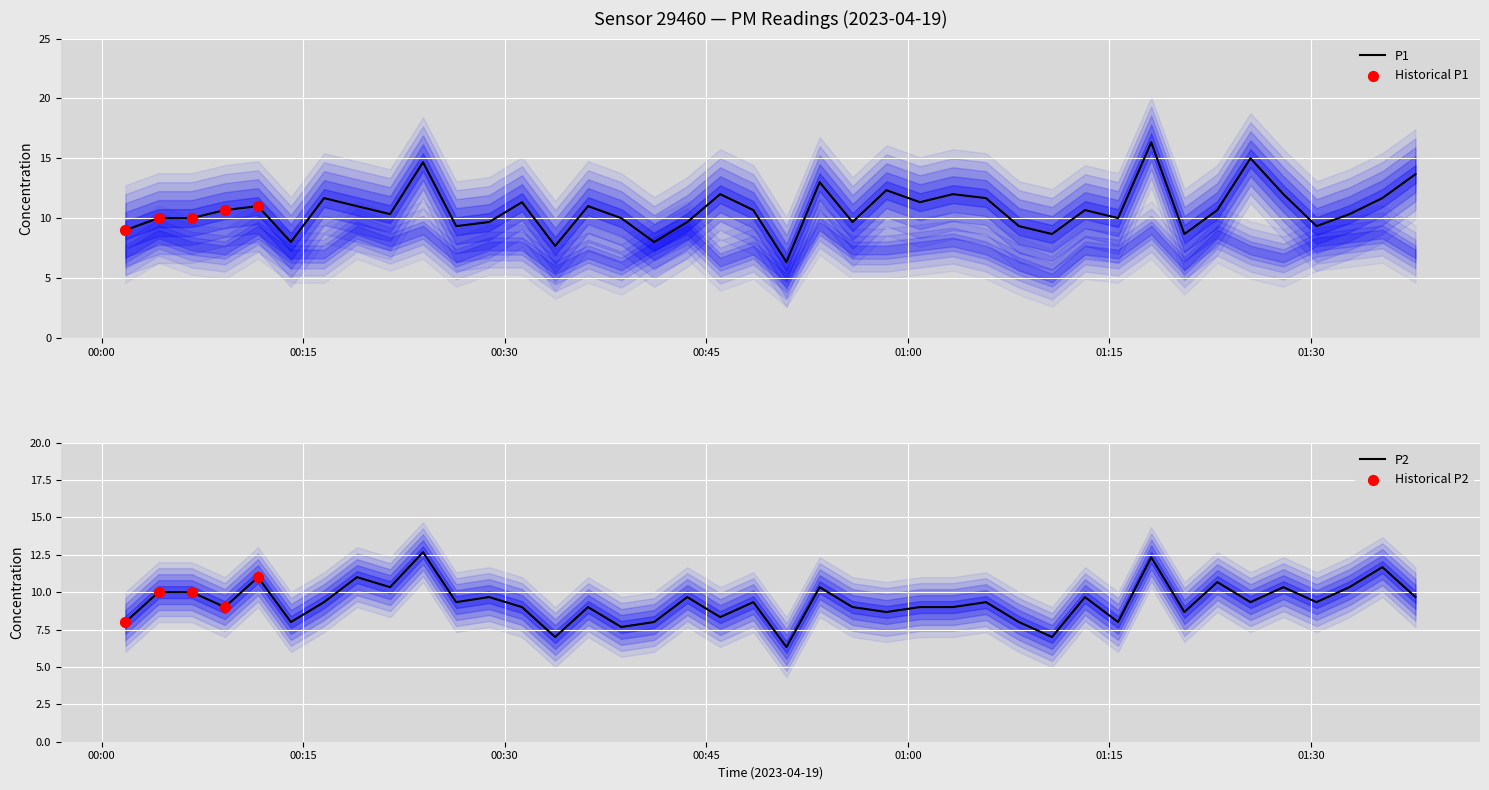

Is the value of P1 at 01:05 greater than the value of P2 at 00:41?

Yes